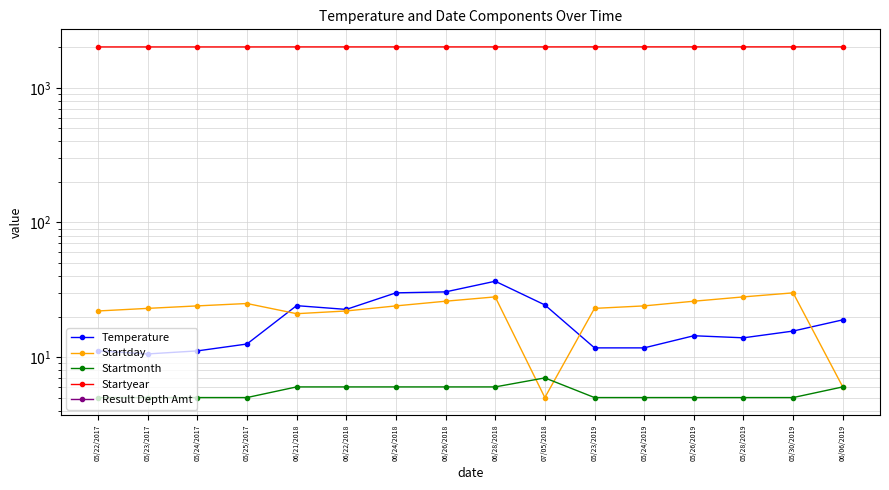

True or false: Startday has a value of 31.4 at 06/24/2018.

False